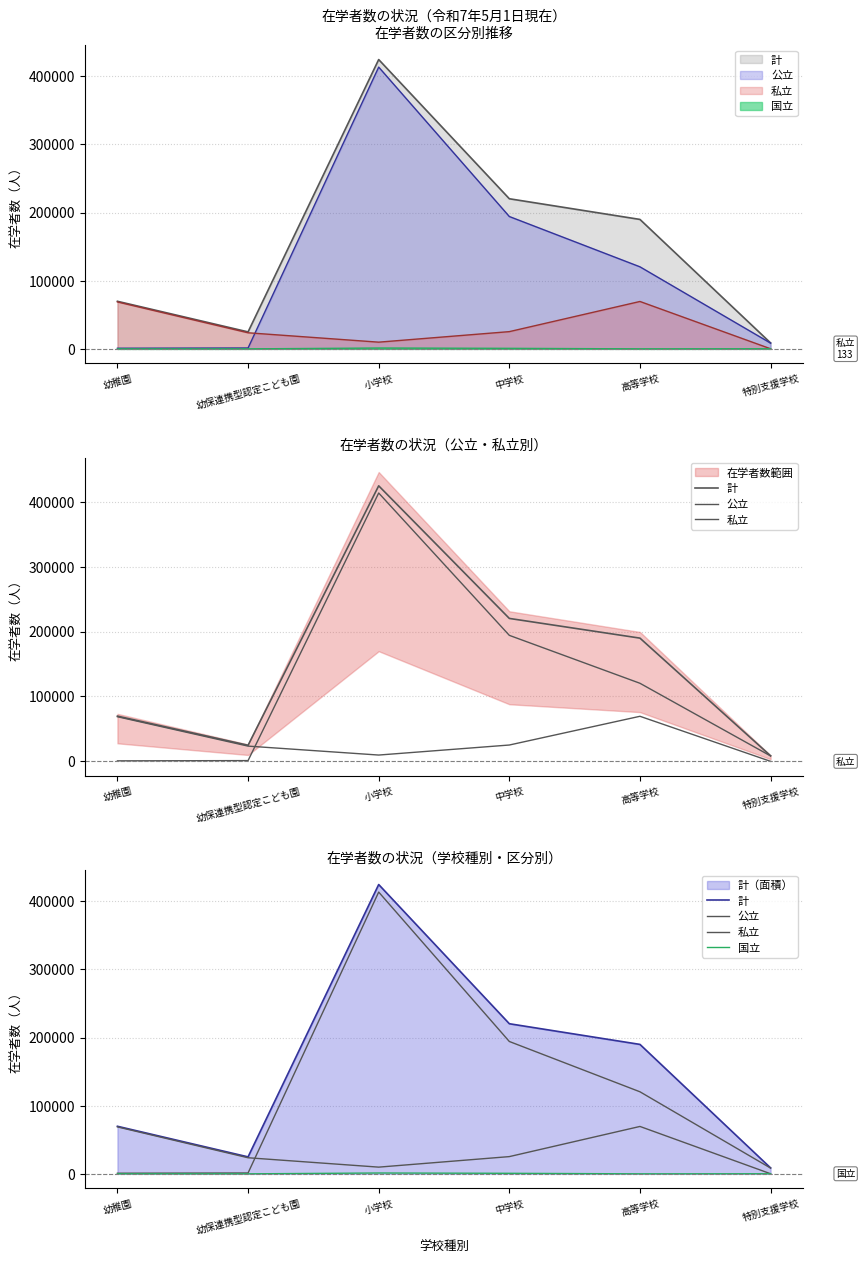

Which series ends up on top after the final intersection of 私立 and 公立?

公立